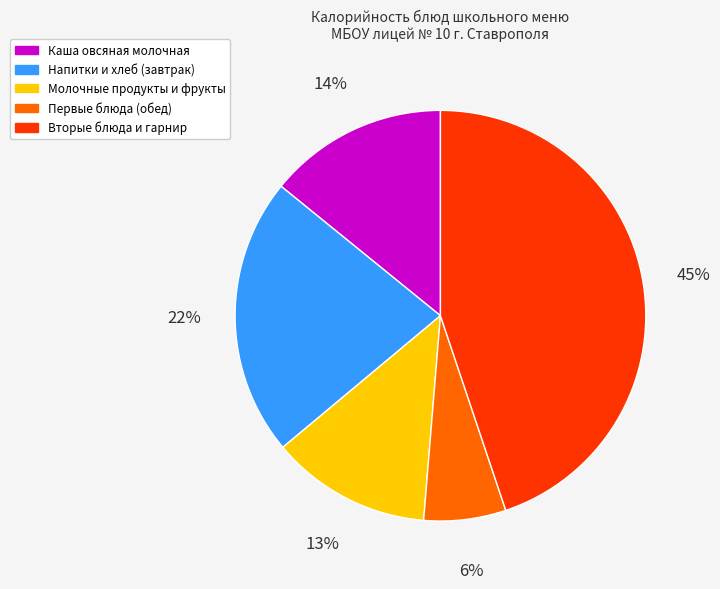

Does any single category account for the majority?

No